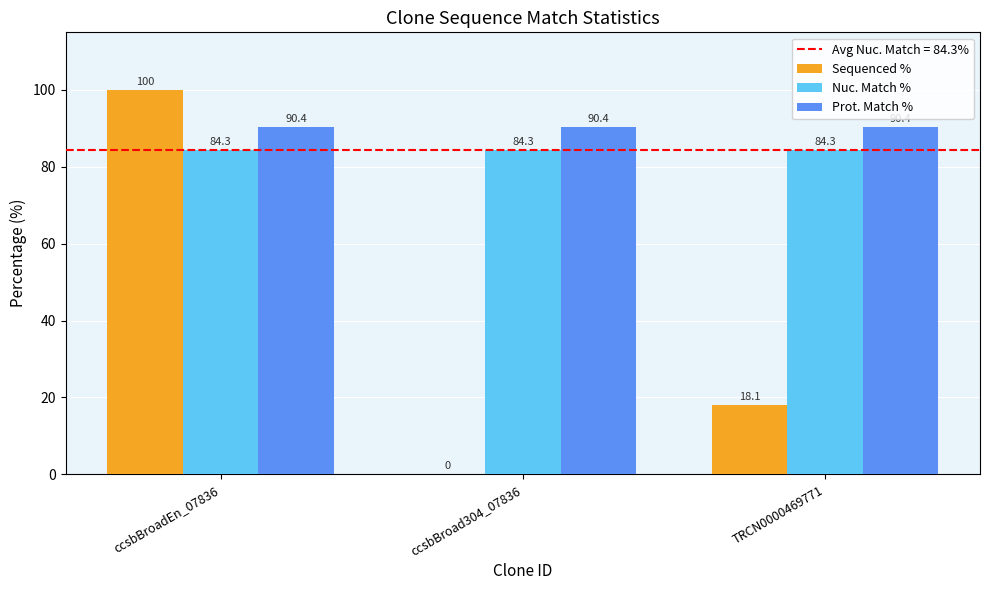

Reading left to right, transcribe all the data shown in this chart.

Sequenced %: 100.0	0.0	18.1
Nuc. Match %: 84.3	84.3	84.3
Prot. Match %: 90.4	90.4	90.4